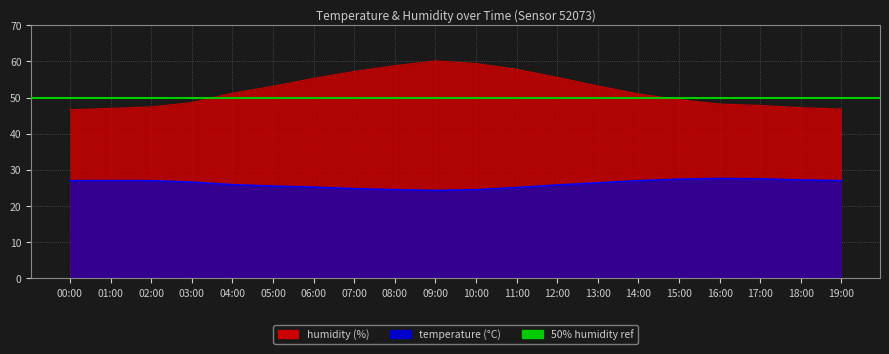

The humidity series shows 77.4 at 04:00. True or false?

False